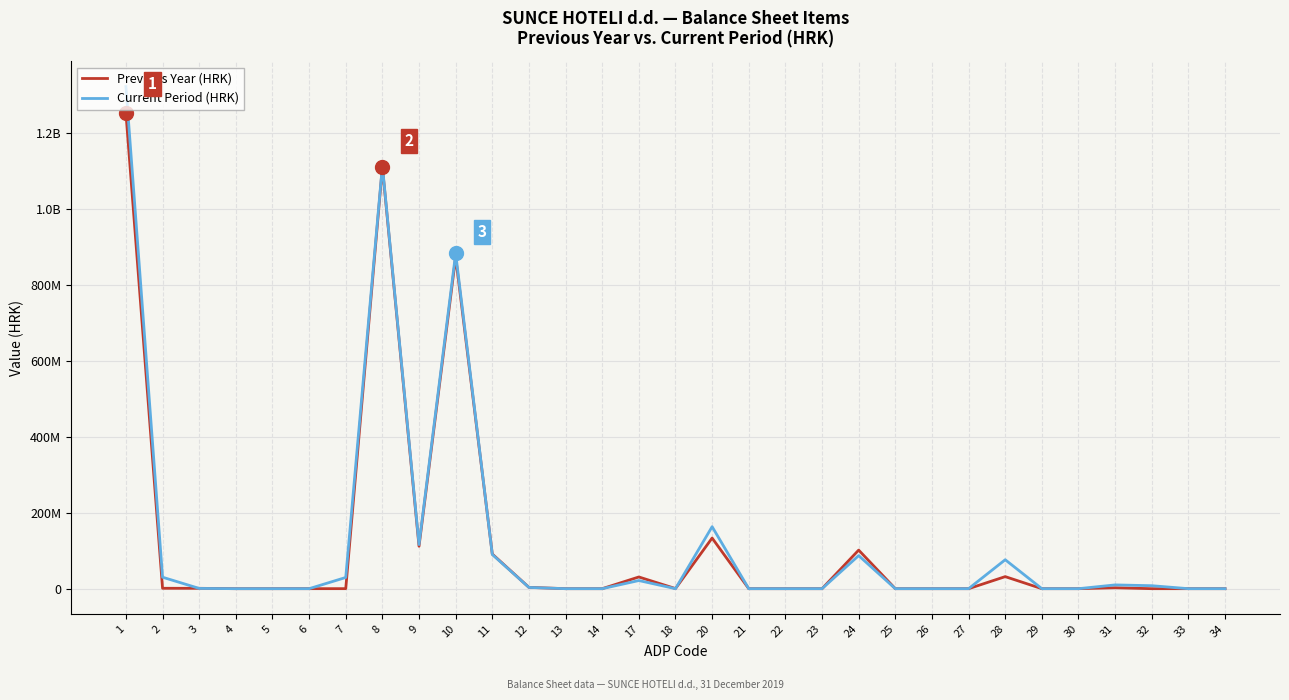

What are all the series names shown in the legend?

Previous Year (HRK), Current Period (HRK)